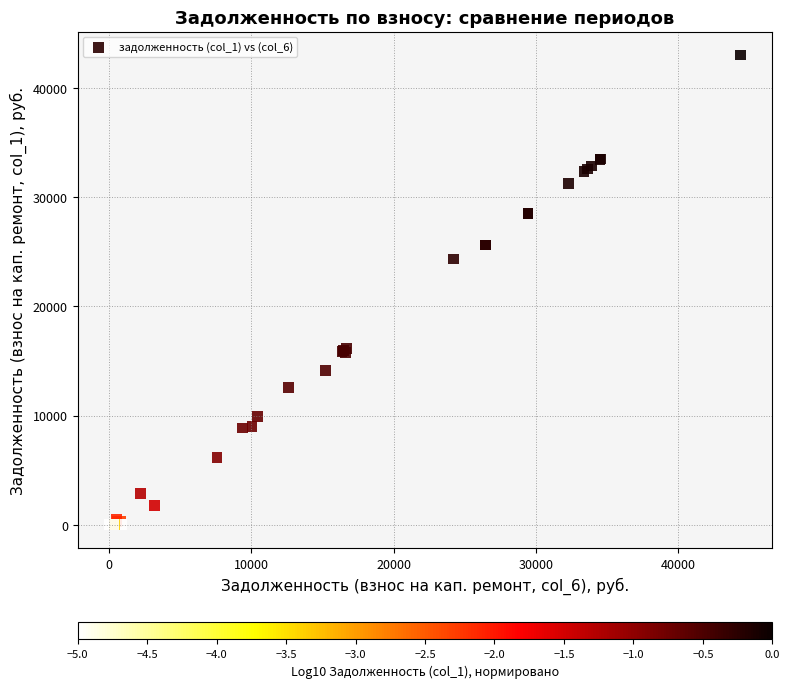

What Y value in the scatter plot is closest to 21502?

24320.4